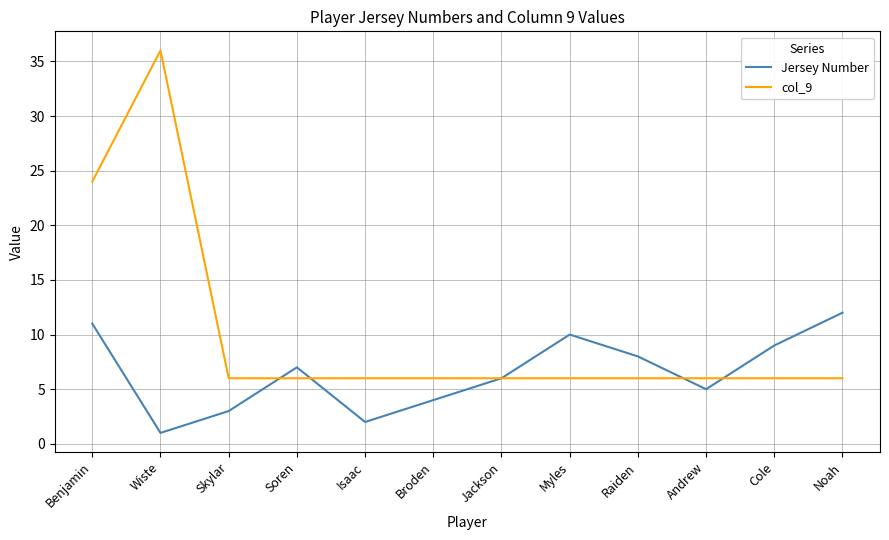

Which series has the largest range (max minus min)?

col_9